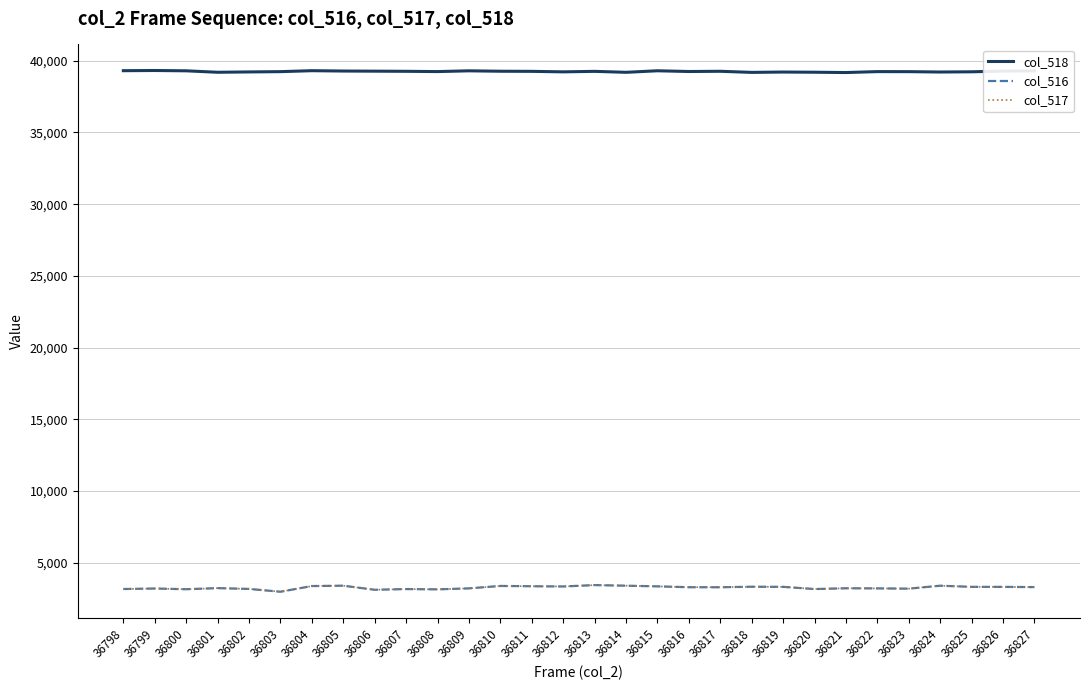

True or false: col_518 and col_517 intersect in this chart.

False